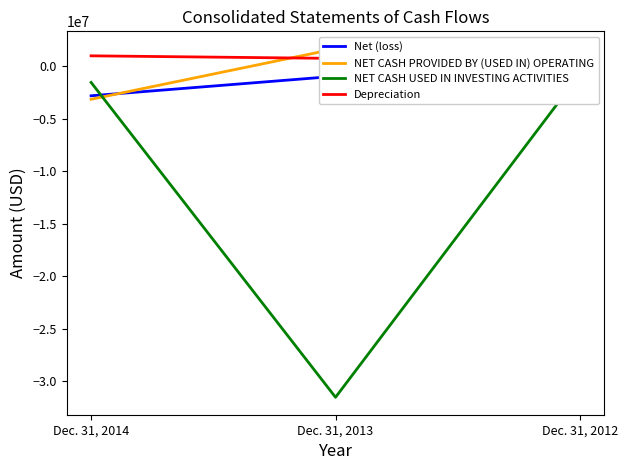

What is the value of the NET CASH PROVIDED BY (USED IN) OPERATING point at the 1st from the left?

-3134388